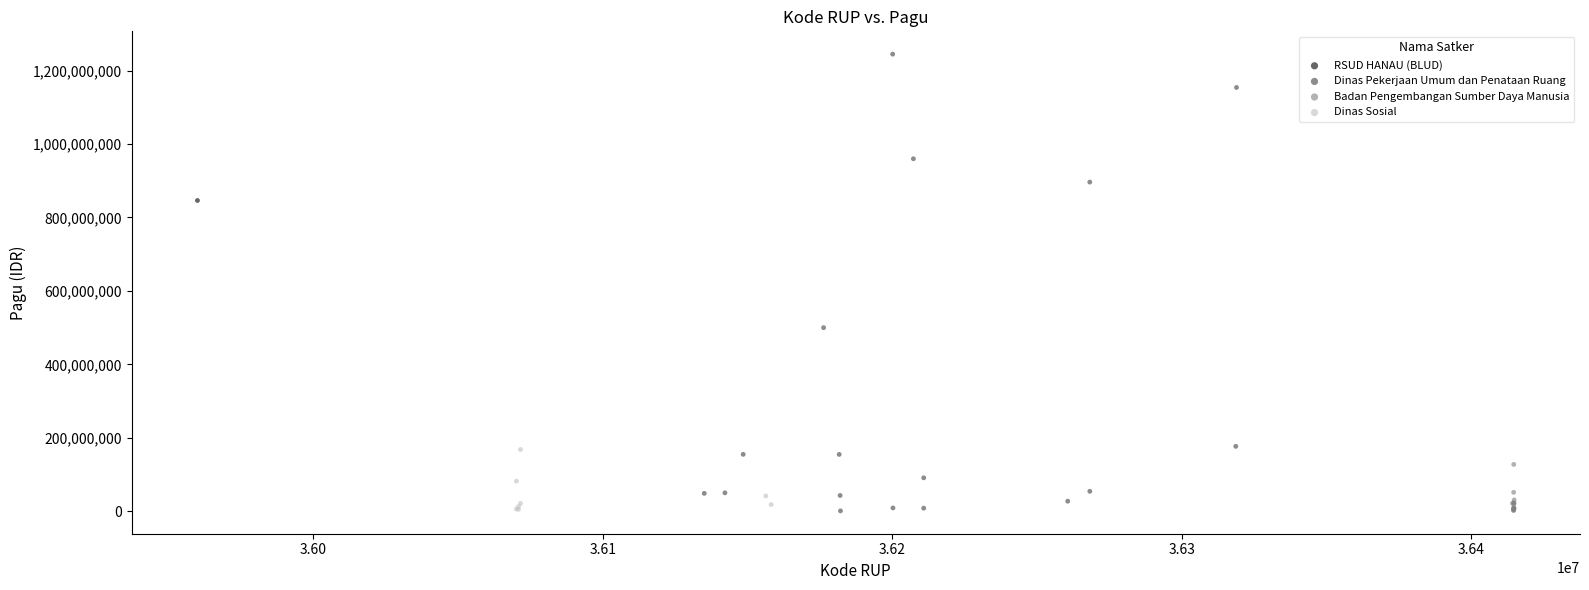

What are all the series names shown in the legend?

Badan Pengembangan Sumber Daya Manusia, RSUD HANAU (BLUD), Dinas Sosial, Dinas Pekerjaan Umum dan Penataan Ruang